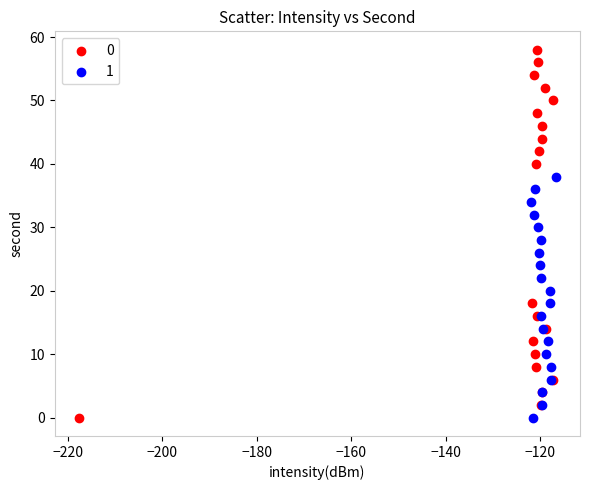

What are all the series names shown in the legend?

0, 1